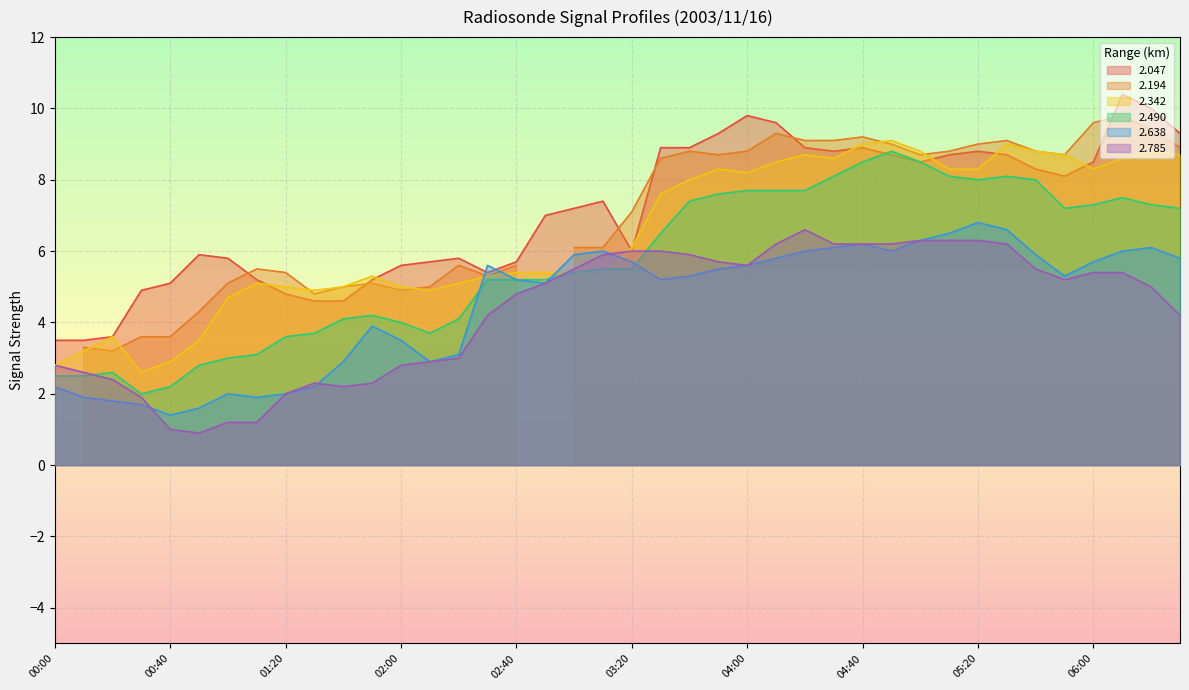

The value of 2.342 at 2003/11/16 04:50 is 9.1. True or false?

True